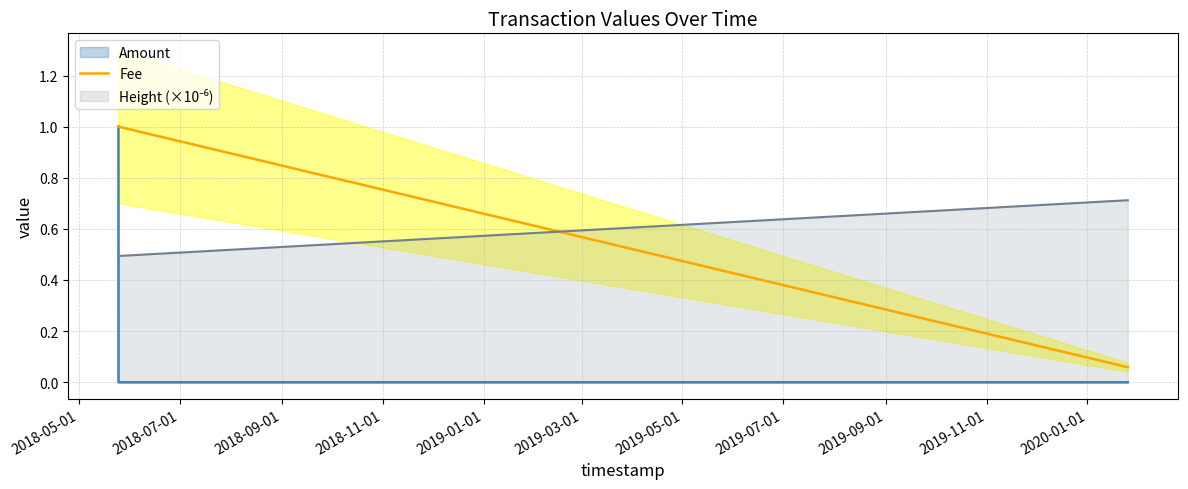

What is the maximum value for Amount?

1.0